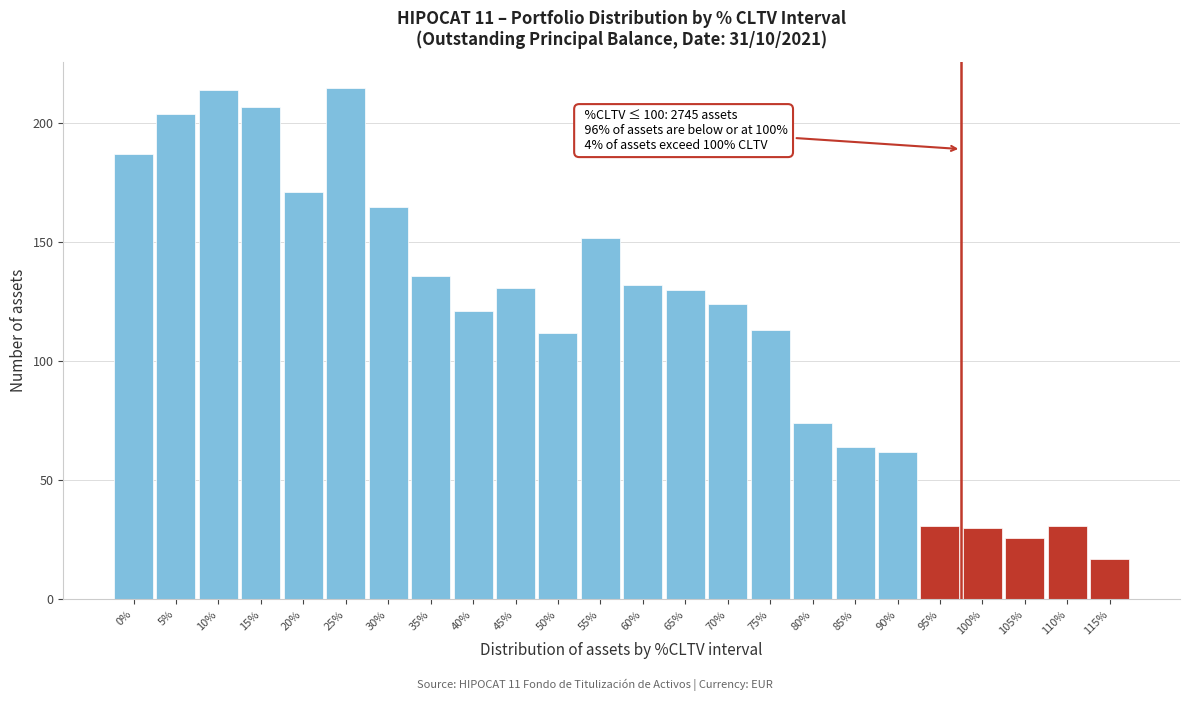

Reading left to right, what are all the values shown in this chart?

0%=187	5%=204	10%=214	15%=207	20%=171	25%=215	30%=165	35%=136	40%=121	45%=131	50%=112	55%=152	60%=132	65%=130	70%=124	75%=113	80%=74	85%=64	90%=62	95%=31	100%=30	105%=26	110%=31	115%=17